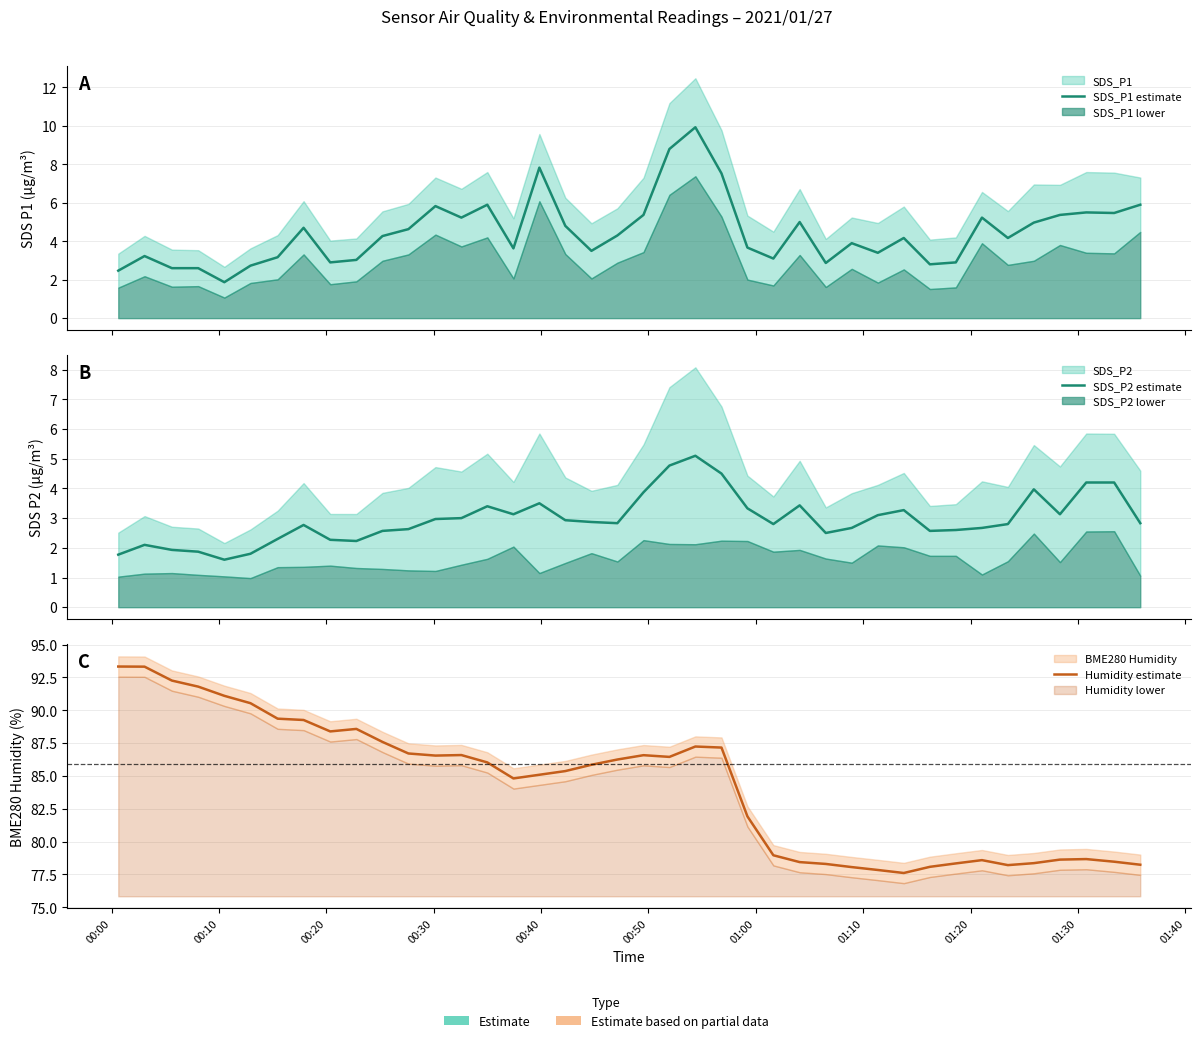

True or false: SDS_P1 estimate and SDS_P2 estimate cross at least once.

False